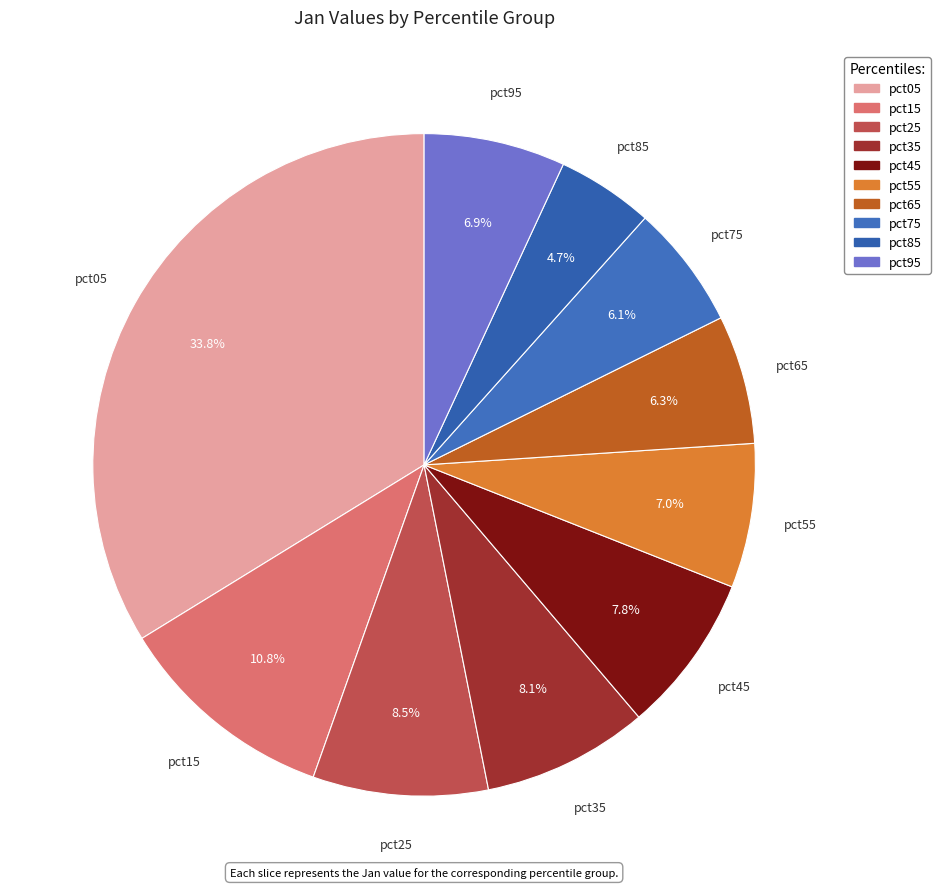

Count the number of slices in the pie.

10